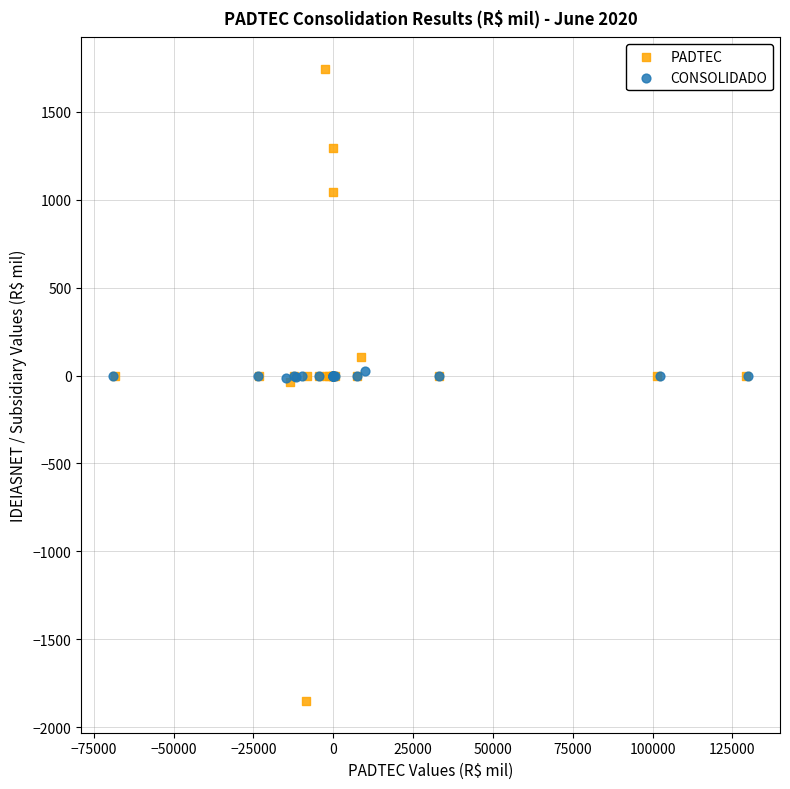

Which series reaches the maximum Y coordinate?

PADTEC